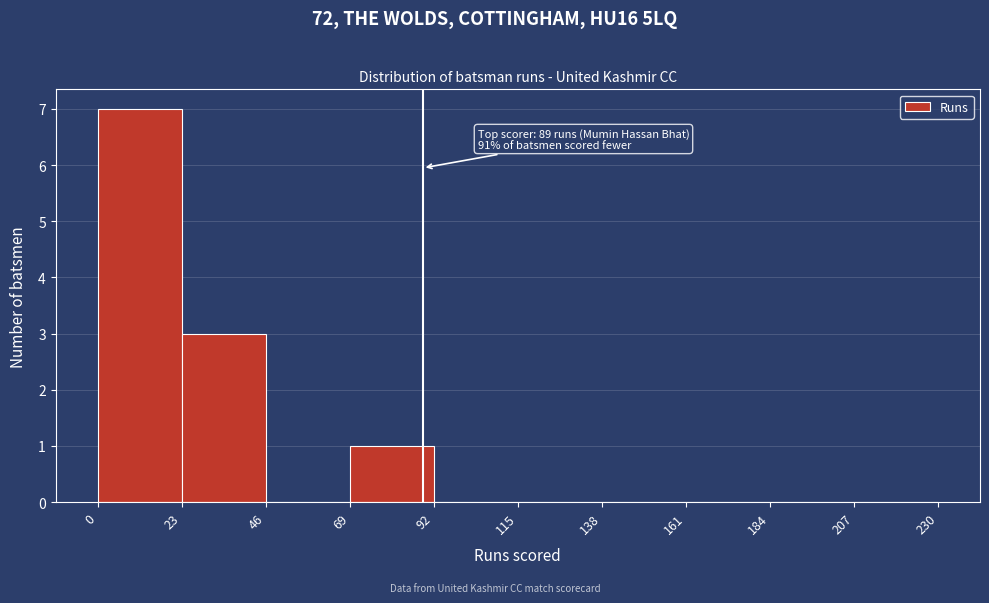

Over which range of the x-axis is the bar tallest?

0 to 23